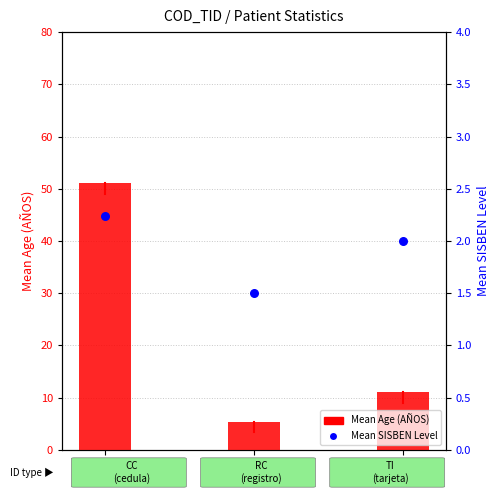

What are all the series names shown in the legend?

Mean Age (AÑOS), Mean SISBEN Level